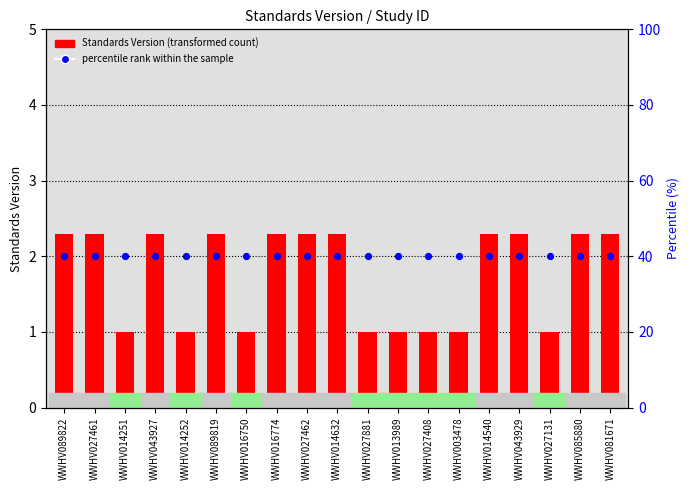

At how many categories does at least one series exceed 1?

19